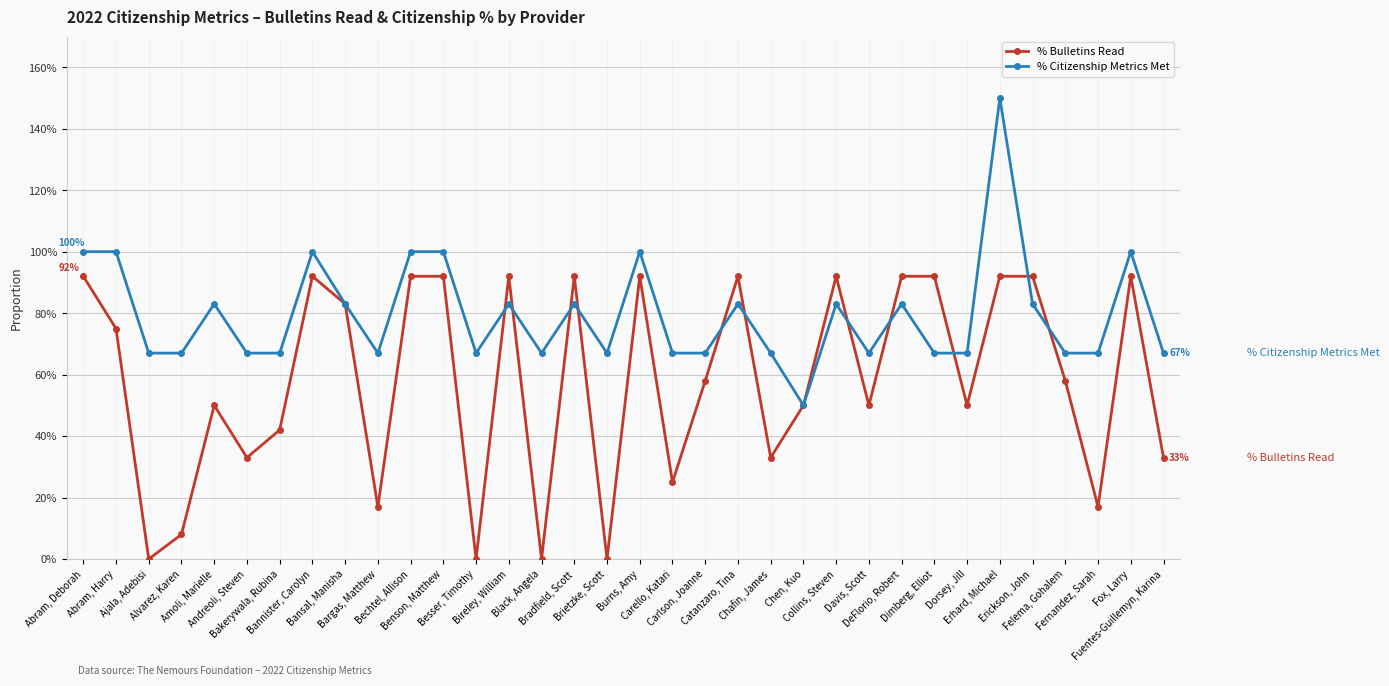

In % Citizenship Metrics Met, how many points are higher than both neighbors (excluding endpoints)?

10